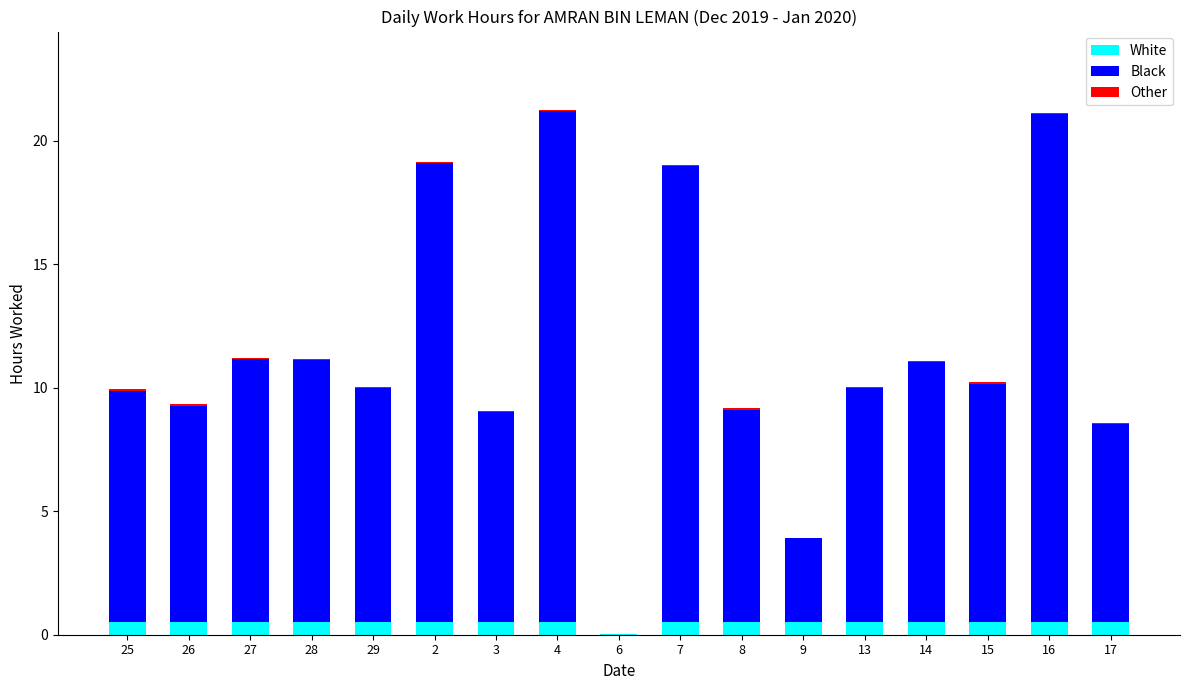

The White series shows 0.5 at 25. True or false?

True